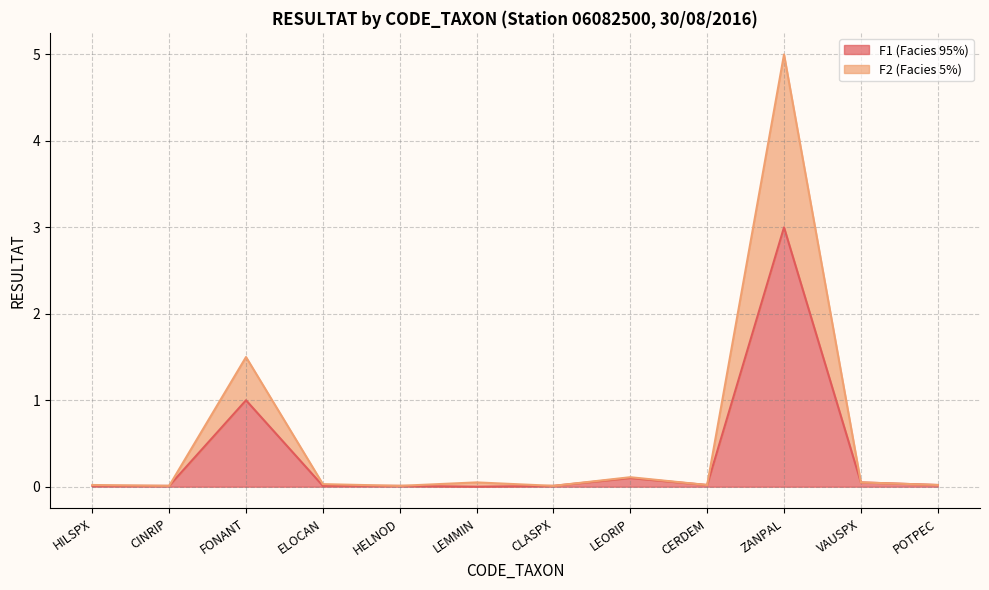

What is the sum of all RESULTAT_F2 values?

6.8